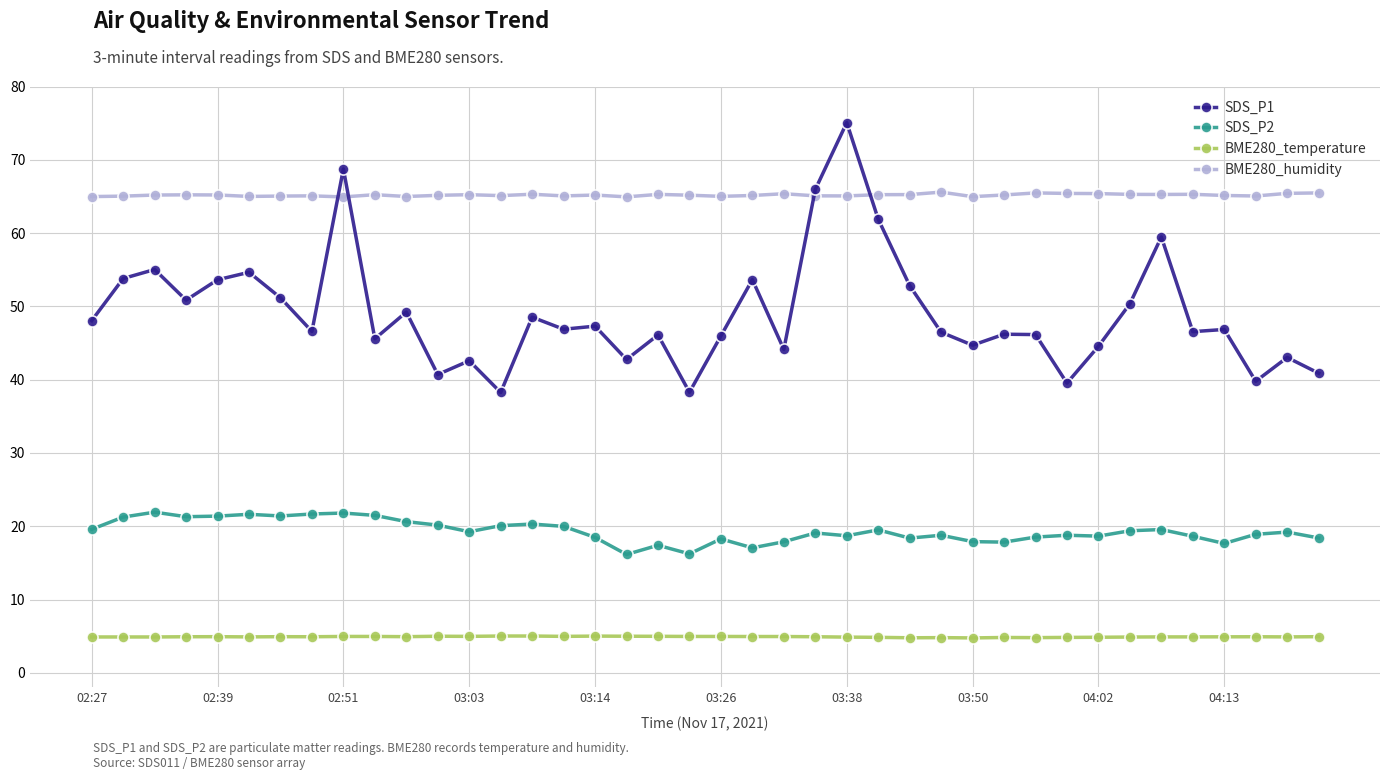

Which series ends up on top after the final intersection of SDS_P1 and BME280_humidity?

BME280_humidity